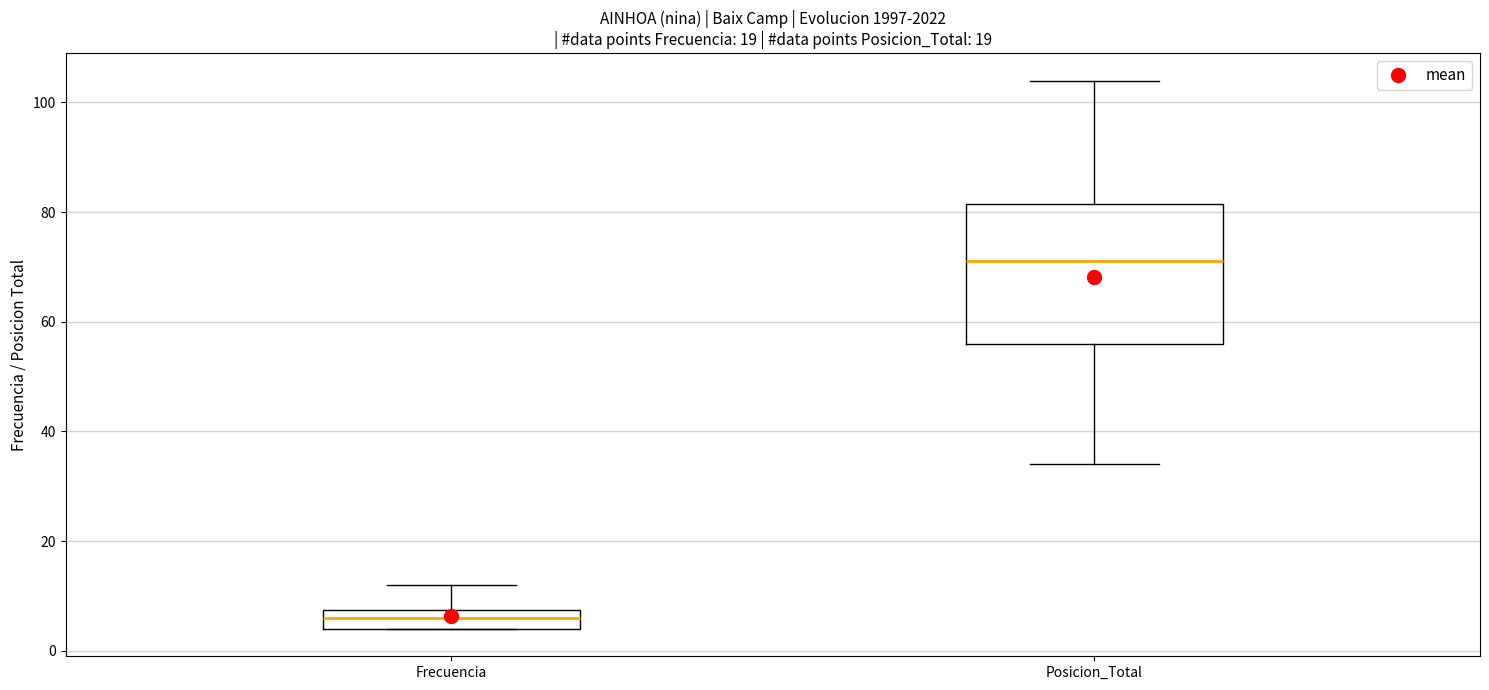

Reading left to right, transcribe this box plot: for each box, give where its median line is, the range the box spans, and where its two whiskers end, as read against the y-axis. The values are not printed on the chart, so give them approximately, as read against the axis.

Frecuencia: median 6, box 4 to 8, whiskers 4 to 12
Posicion_Total: median 72, box 56 to 82, whiskers 34 to 104